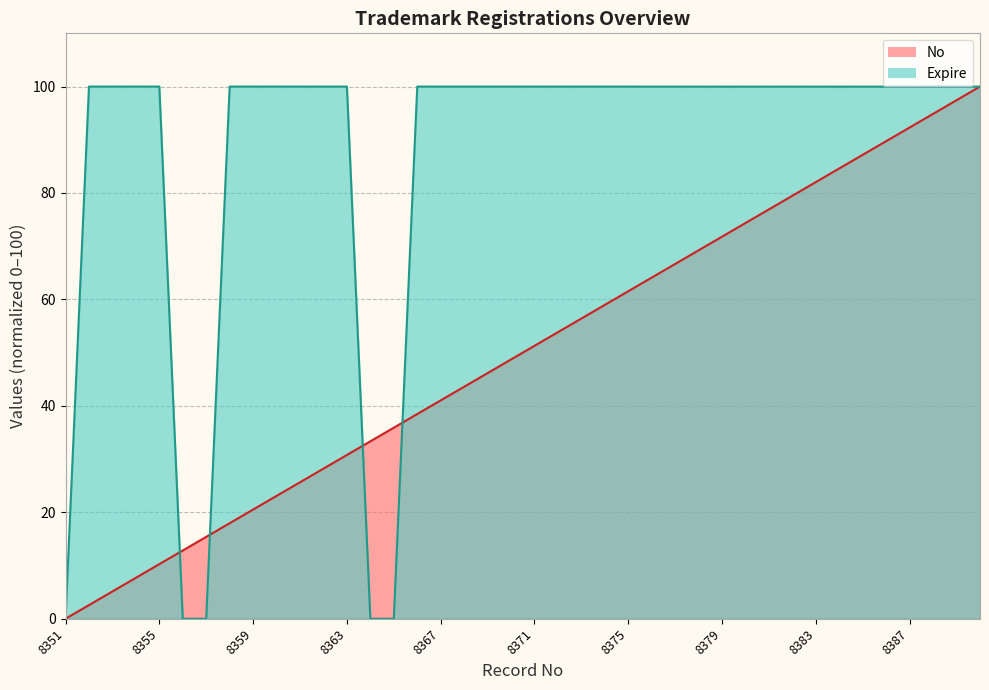

True or false: Expire has more than 2 interior local peaks.

False